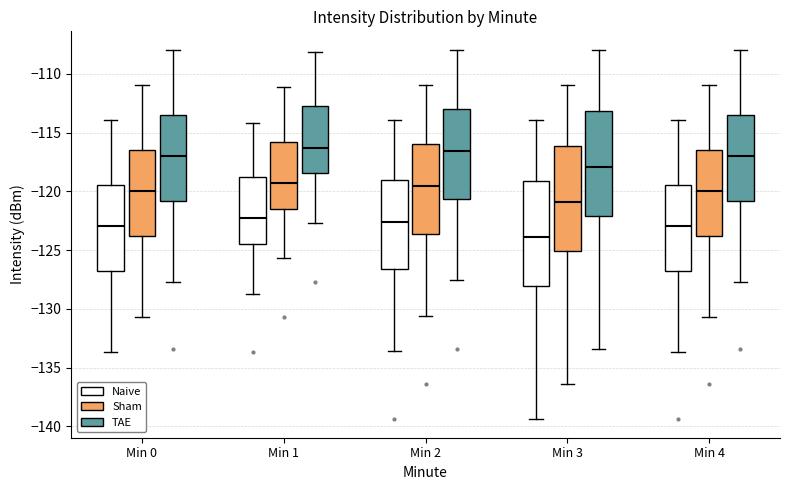

Where is the upper edge of the box for Min 2 (Naive) on the y-axis? The values are not printed on the chart, so give them approximately, as read against the axis.

-119.0